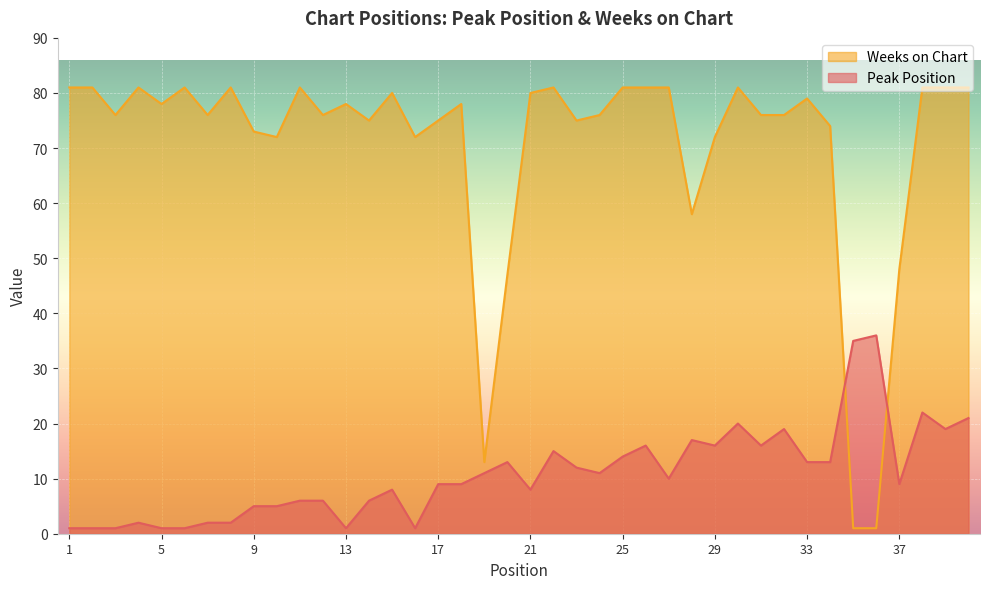

At which category does Peak Position reach its first local valley?

13